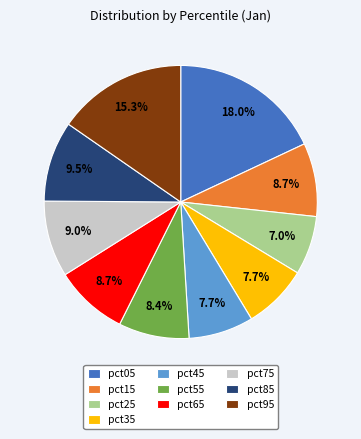

What percentage do pct15 and pct25 together represent?

15.7%